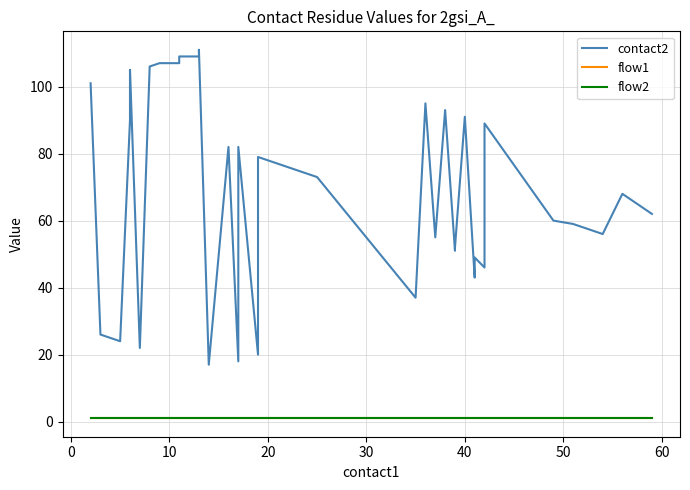

Reading left to right, transcribe all the data shown in this chart.

contact2: 101	26	24	90	92	105	22	106	107	107	109	109	111	17	82	18	82	20	79	78	77	75	73	37	95	55	93	51	52	91	43	49	46	89	60	59	57	56	68	62
flow1: 1	1	1	1	1	1	1	1	1	1	1	1	1	1	1	1	1	1	1	1	1	1	1	1	1	1	1	1	1	1	1	1	1	1	1	1	1	1	1	1
flow2: 1	1	1	1	1	1	1	1	1	1	1	1	1	1	1	1	1	1	1	1	1	1	1	1	1	1	1	1	1	1	1	1	1	1	1	1	1	1	1	1